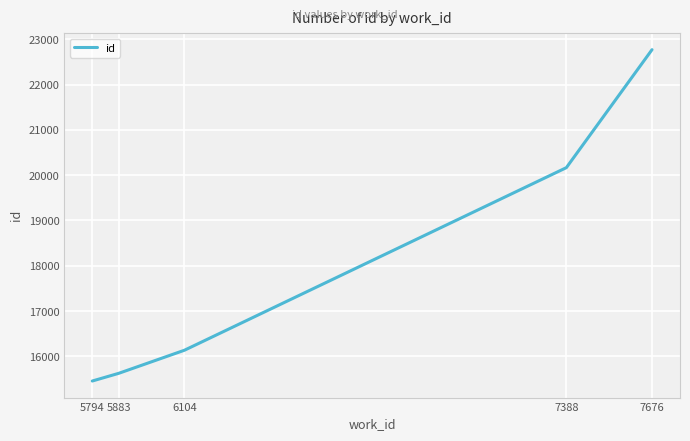

Which has a higher value, 5883 or 6104?

6104